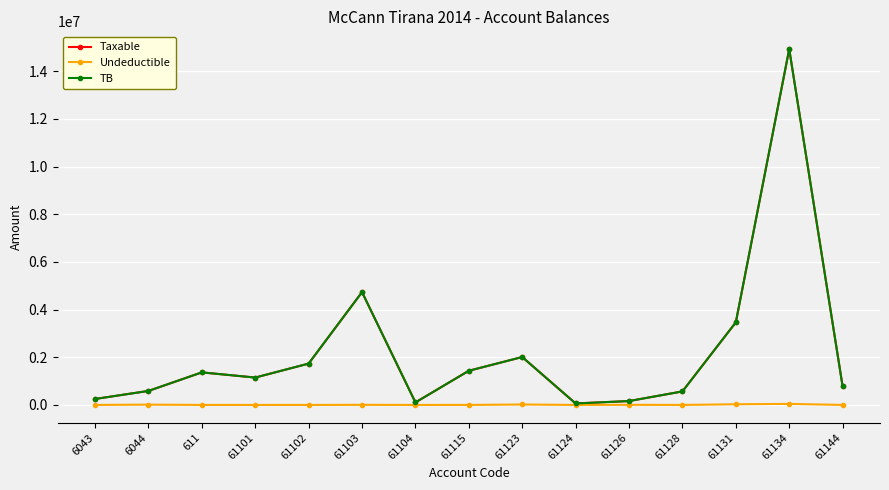

Is this an area chart (filled region under the line)?

No